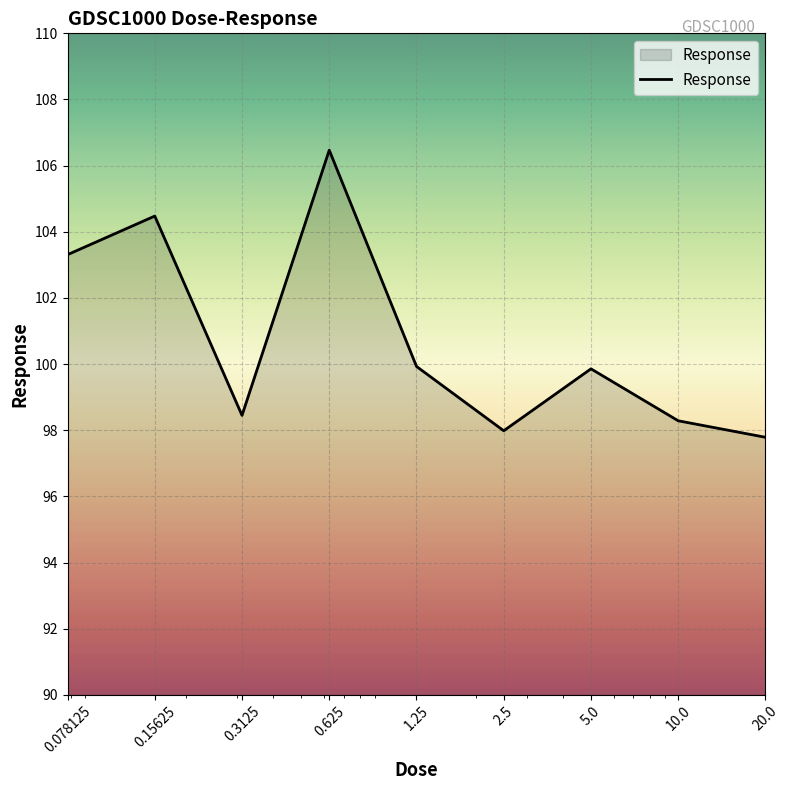

What is the minimum value shown in the chart?

97.8